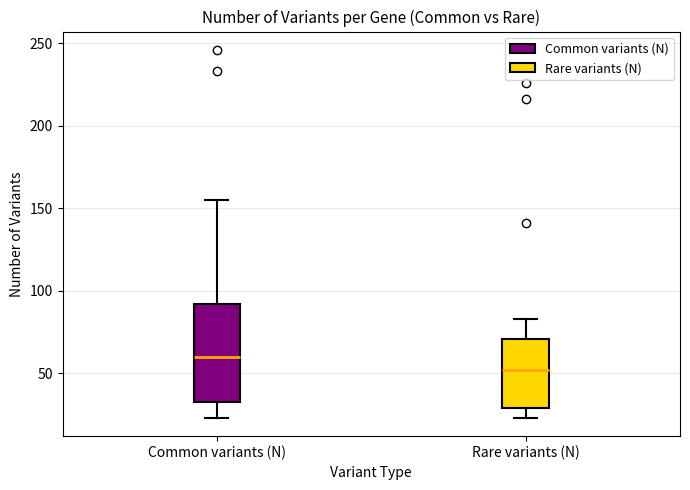

Reading left to right, transcribe this box plot: for each box, give where its median line is, the range the box spans, and where its two whiskers end, as read against the y-axis. The values are not printed on the chart, so give them approximately, as read against the axis.

Common variants (N): median 60, box 35 to 90, whiskers 25 to 155
Rare variants (N): median 50, box 30 to 70, whiskers 25 to 85